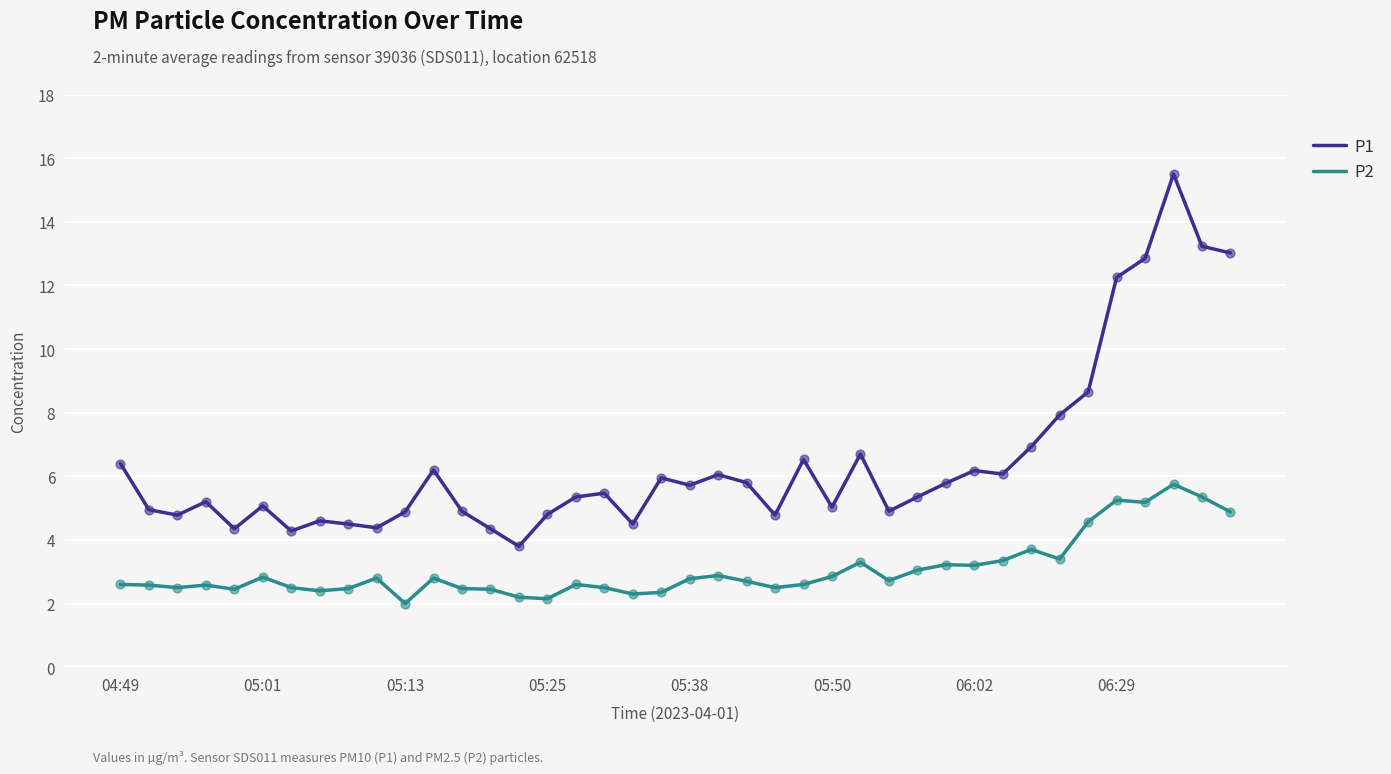

Which series has the largest total across all categories?

P1